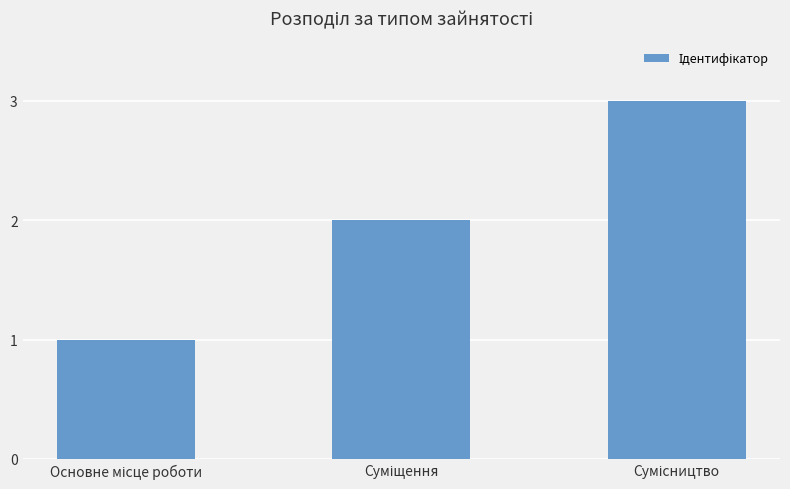

What is the maximum value shown in the chart?

3